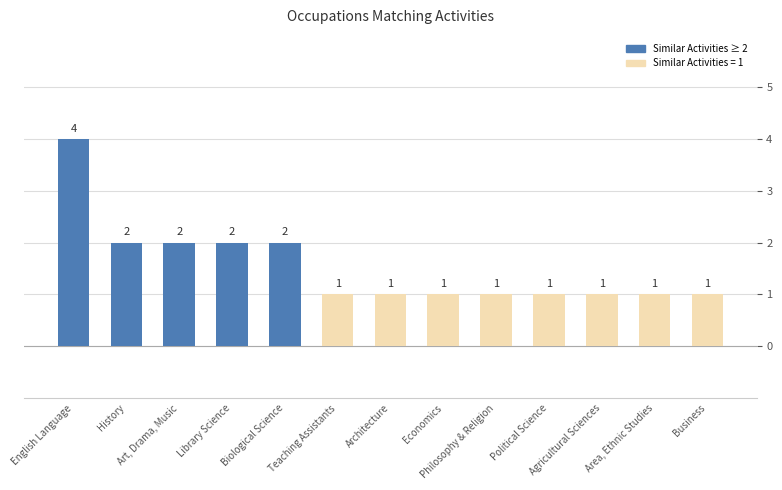

What is the difference between the maximum and minimum values?

3